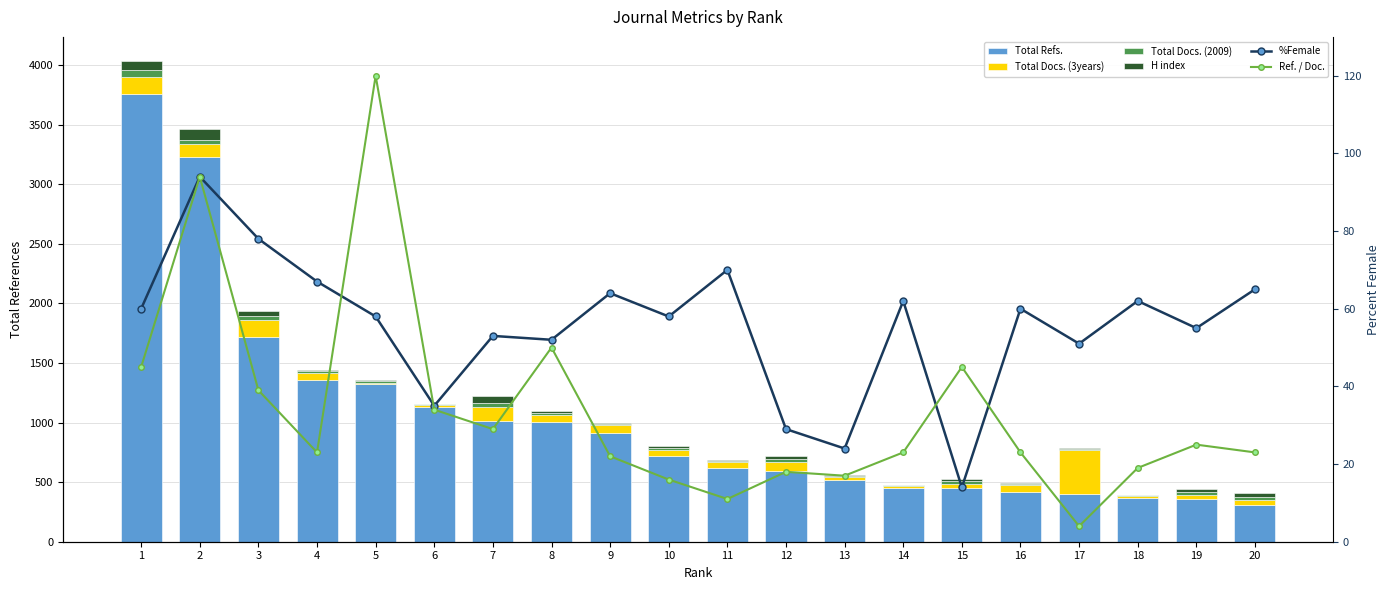

Which series has the largest total across all categories?

Total Refs.